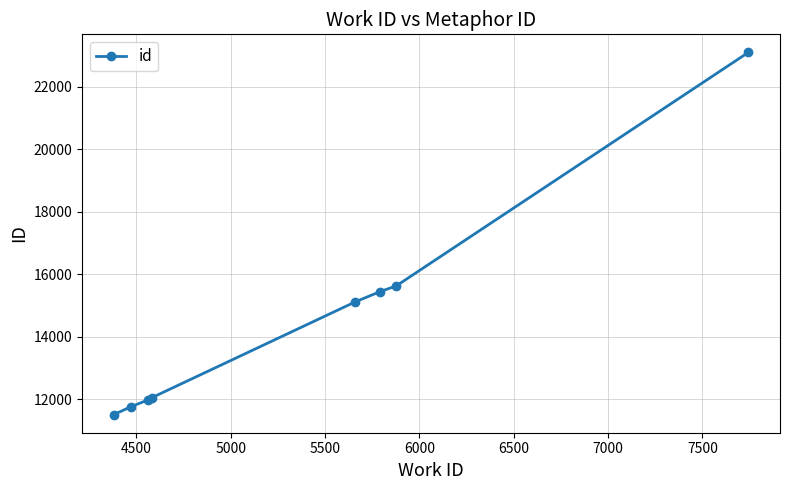

True or false: the data has more than 2 interior local peaks.

False